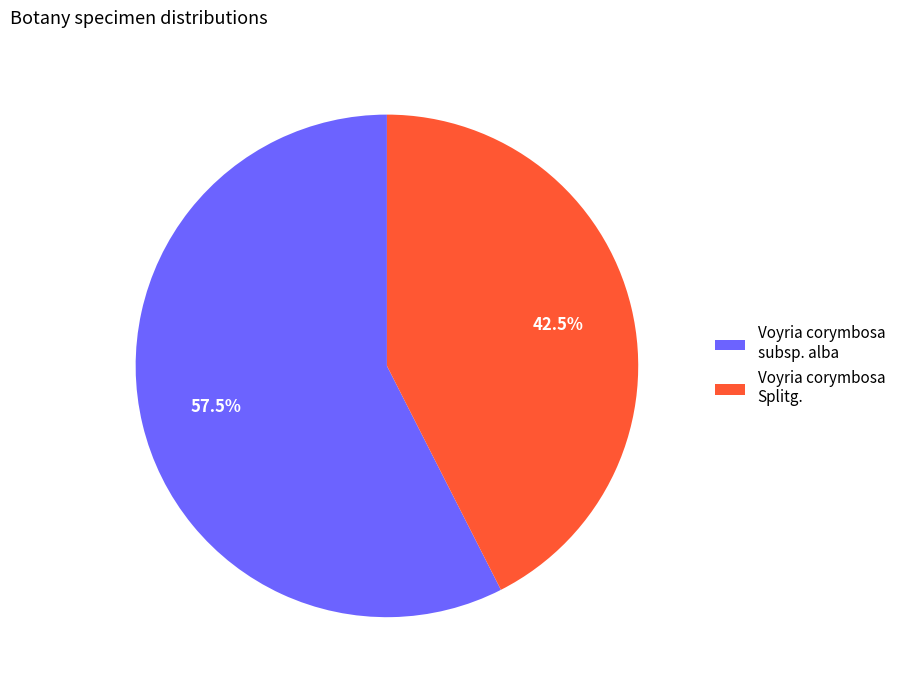

What is the total percentage of Voyria corymbosa Splitg. and Voyria corymbosa subsp. alba?

100.0%